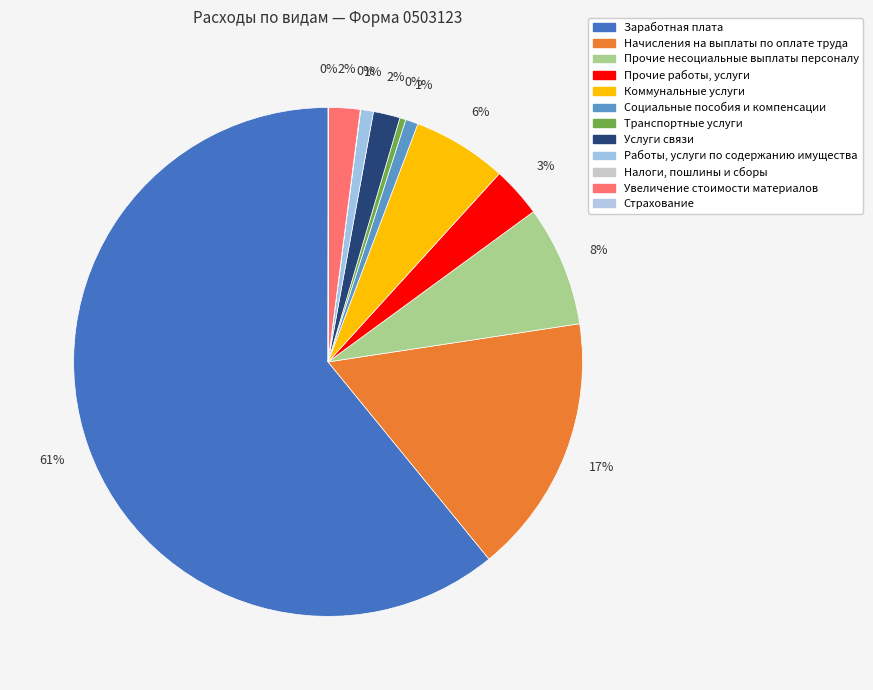

To the nearest percent, what percentage of the pie is Прочие несоциальные выплаты персоналу?

8%